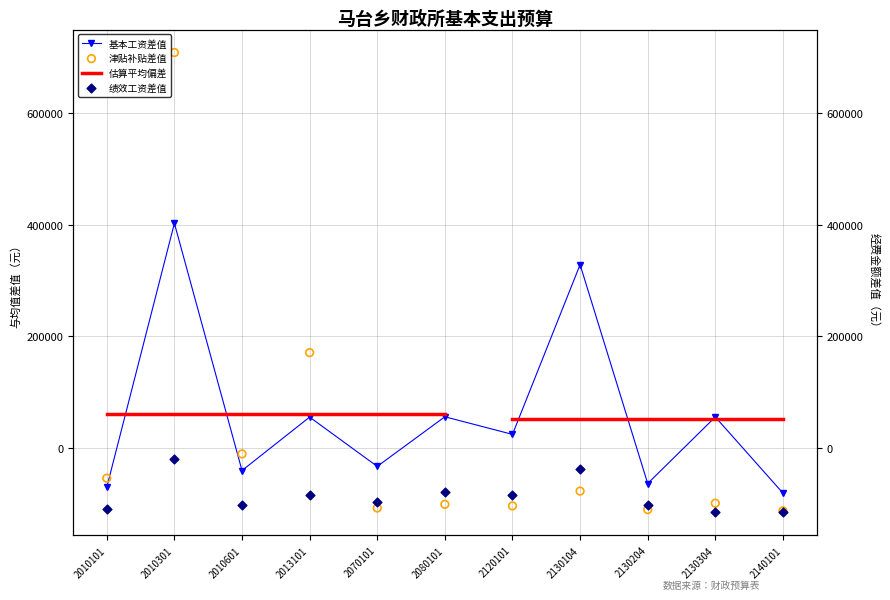

Which series reaches the minimum Y coordinate?

绩效工资